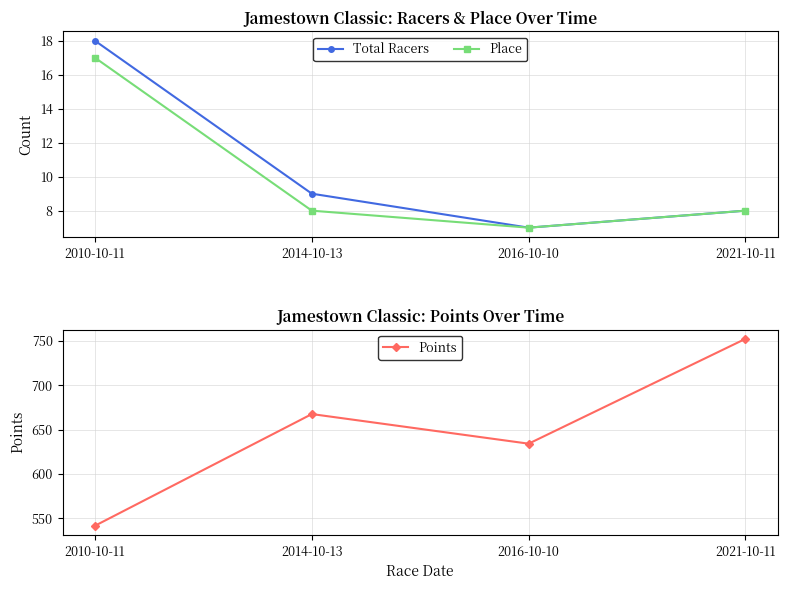

True or false: Points and Total Racers intersect in this chart.

False